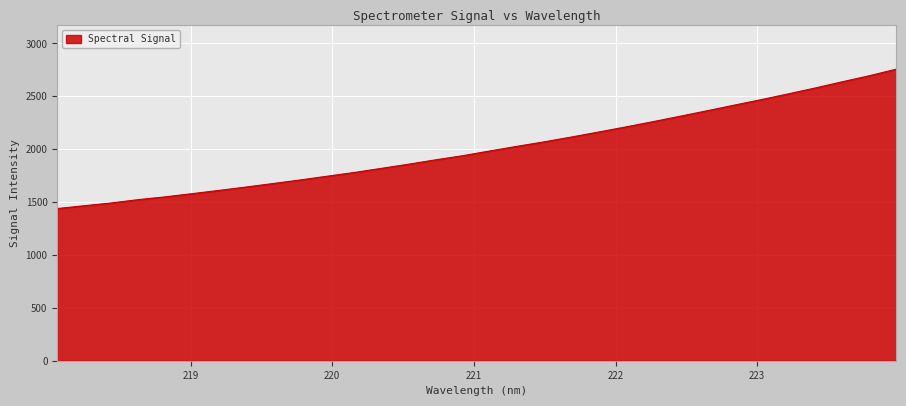

What is the maximum value shown in the chart?

2756.6